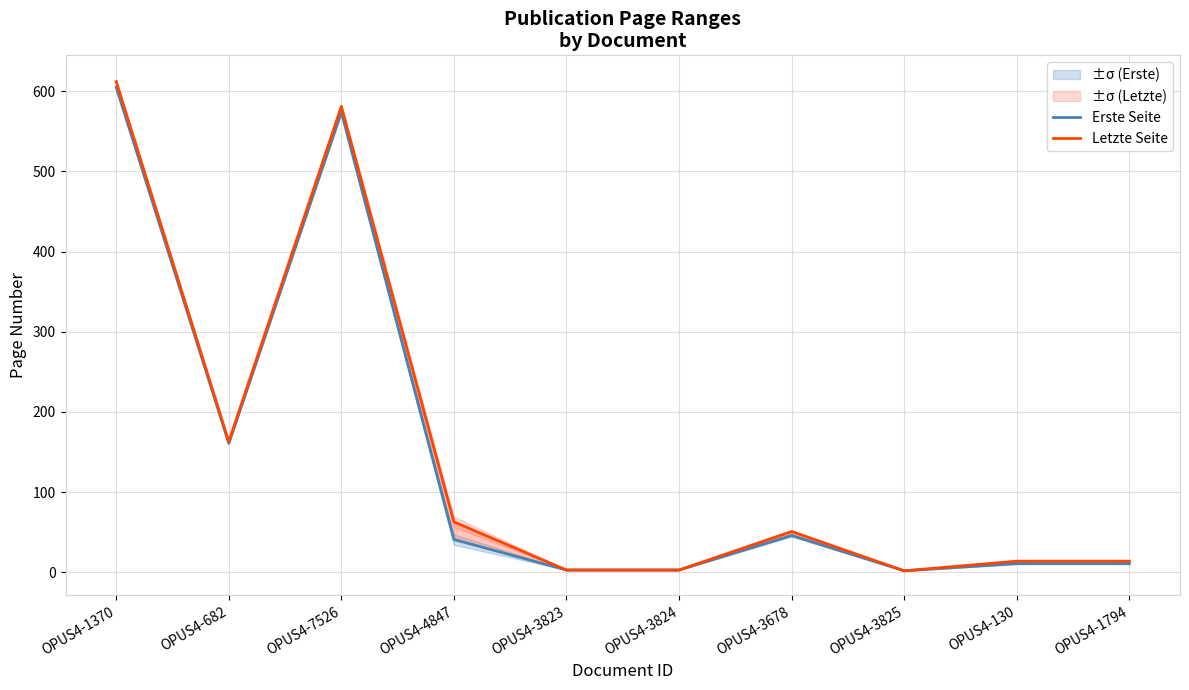

Which has a higher value, OPUS4-3823 or OPUS4-3678?

OPUS4-3678